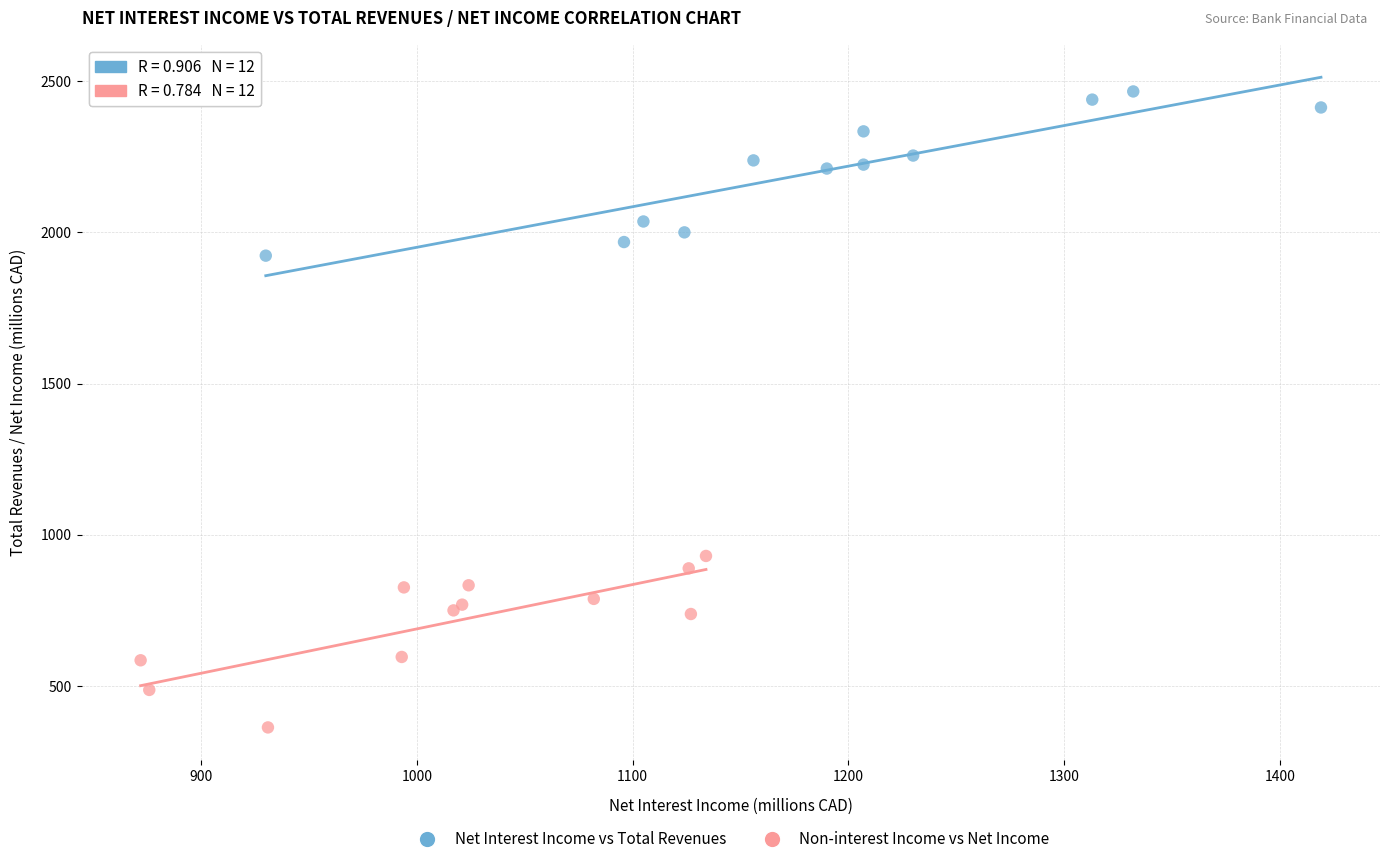

Which series reaches the minimum Y coordinate?

Non-interest Income vs Net Income